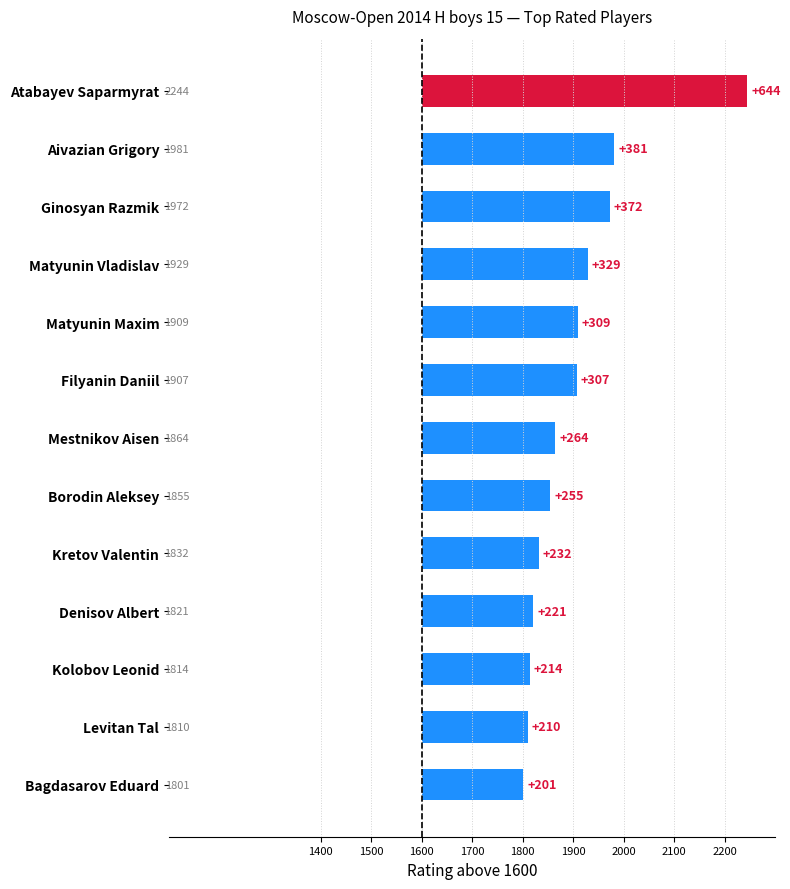

What is the minimum value shown in the chart?

201